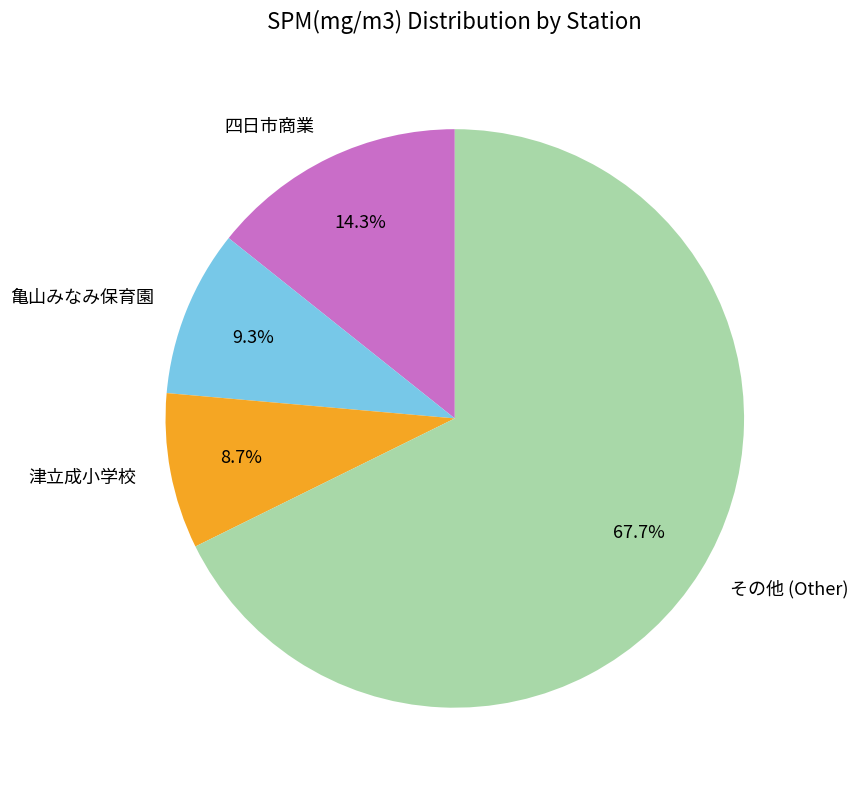

What is the total percentage of 四日市商業 and 亀山みなみ保育園?

23.6%